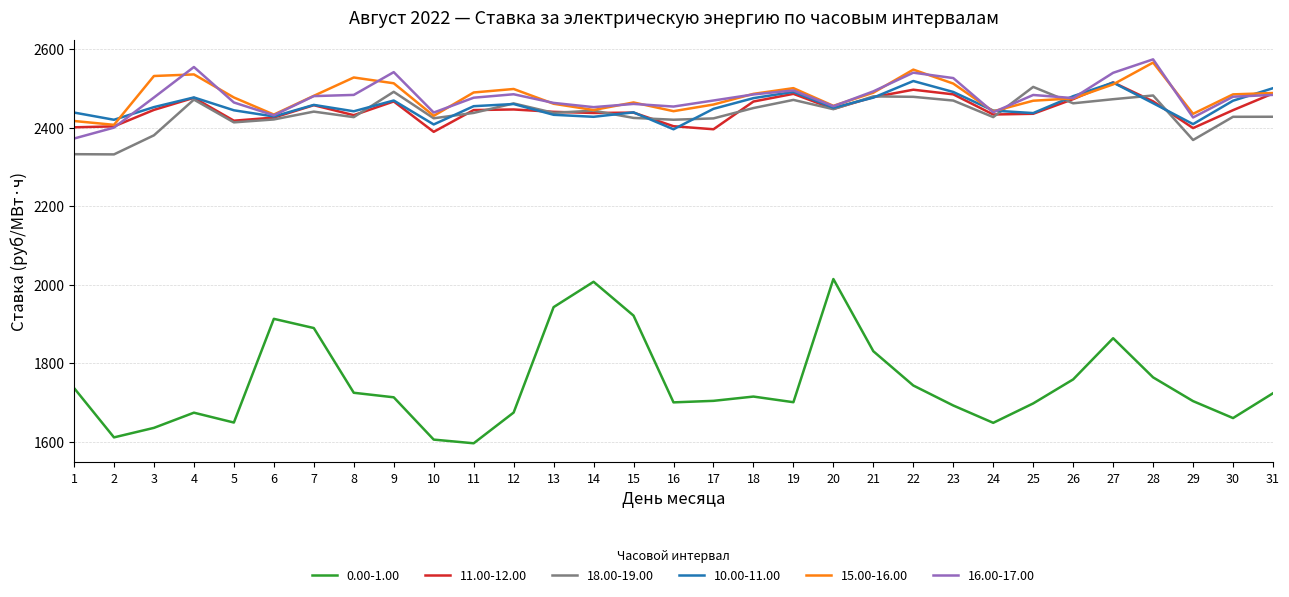

Between 13 and 17, which series saw the biggest shift?

0.00-1.00